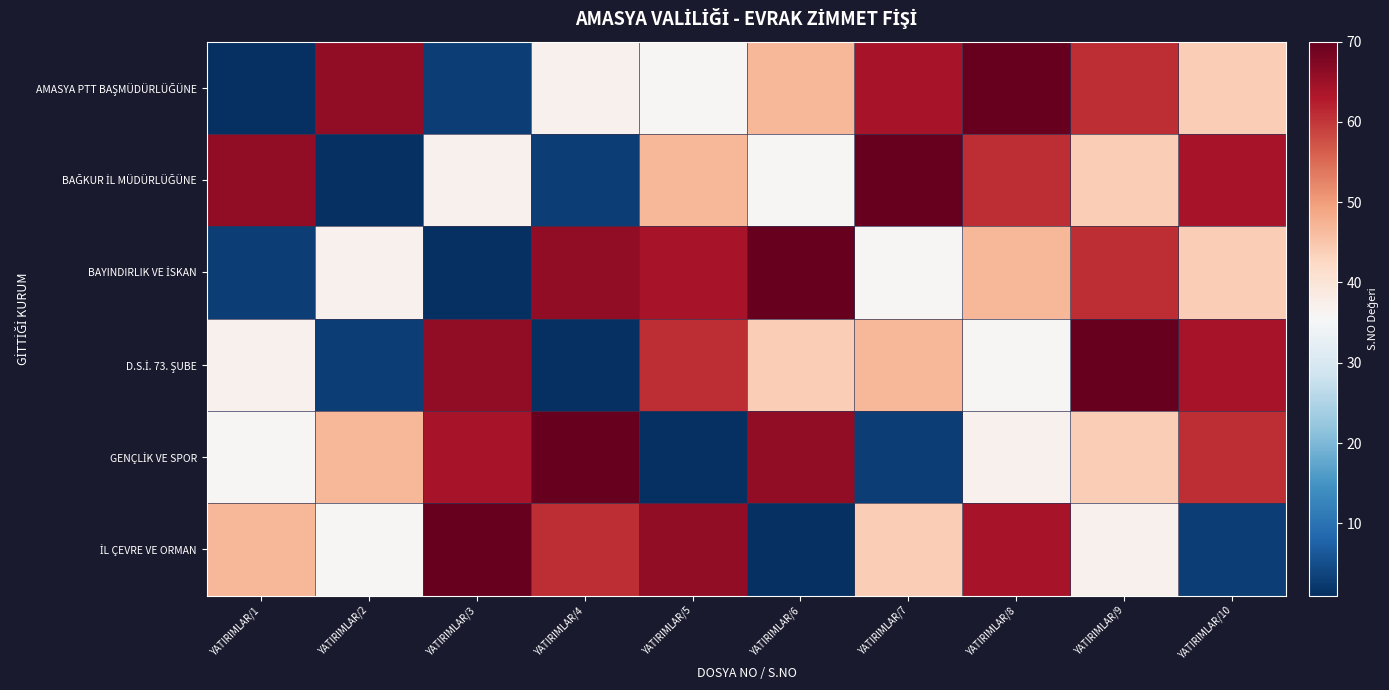

At which category is the sum across all series the highest?

YATIRIMLAR/9